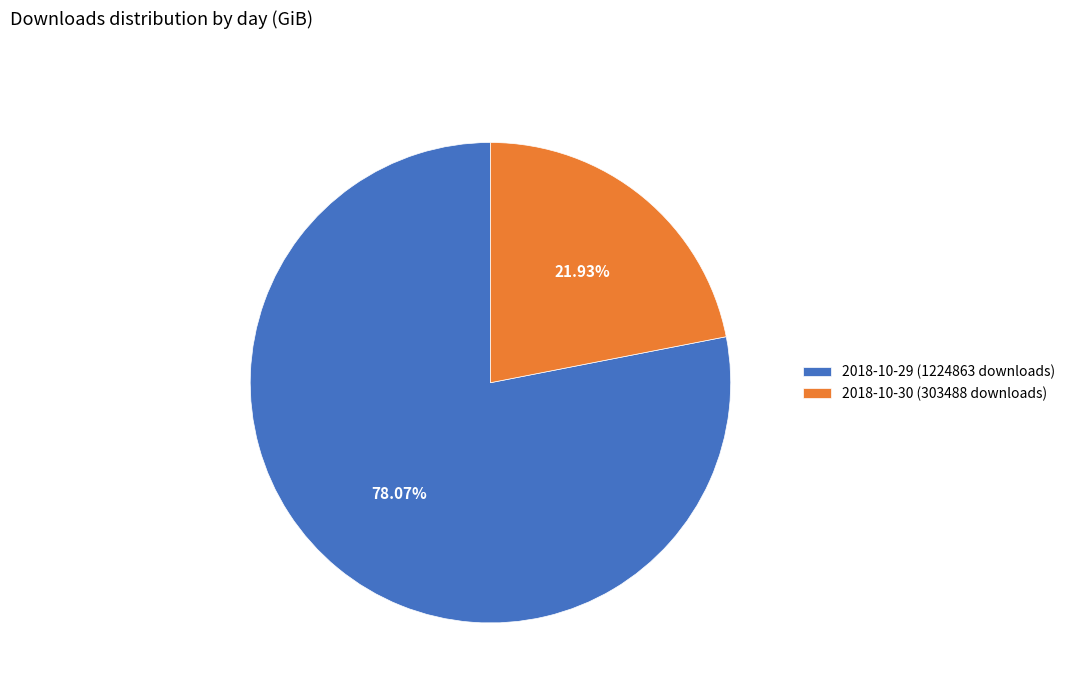

Which has a higher value, 2018-10-30 (303488 downloads) or 2018-10-29 (1224863 downloads)?

2018-10-29 (1224863 downloads)